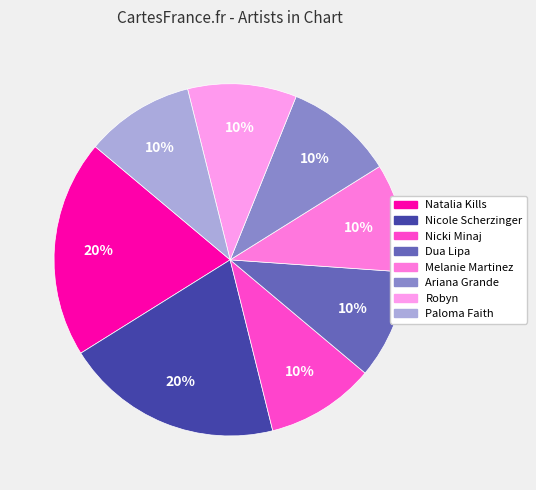

Approximately how many times larger is the value at Melanie Martinez compared to Dua Lipa?

1.0